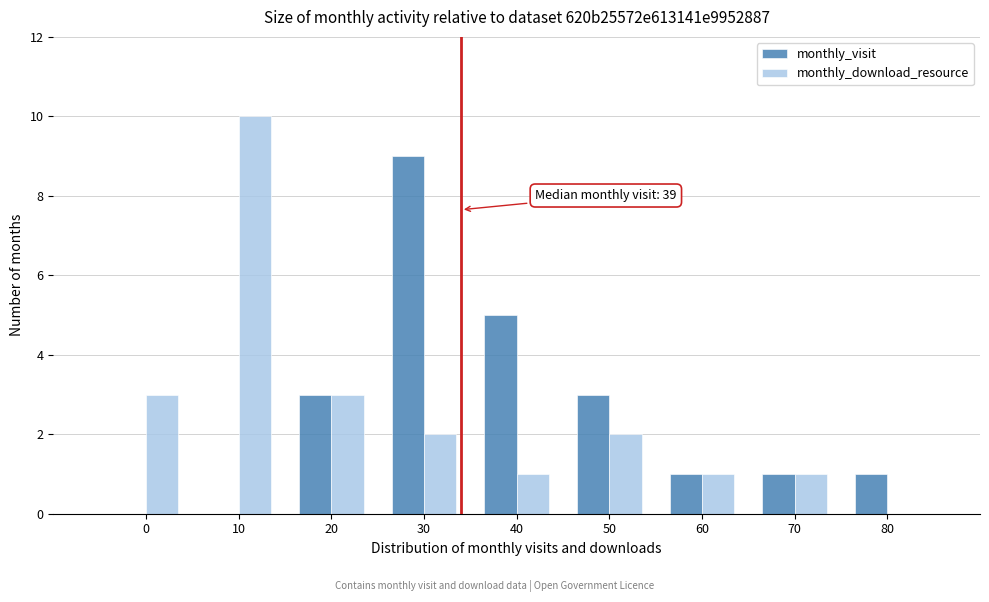

Reading right to left, what are all the values shown in this chart?

monthly_visit: 80=1	70=1	60=1	50=3	40=5	30=9	20=3	10=0	0=0
monthly_download_resource: 80=0	70=1	60=1	50=2	40=1	30=2	20=3	10=10	0=3